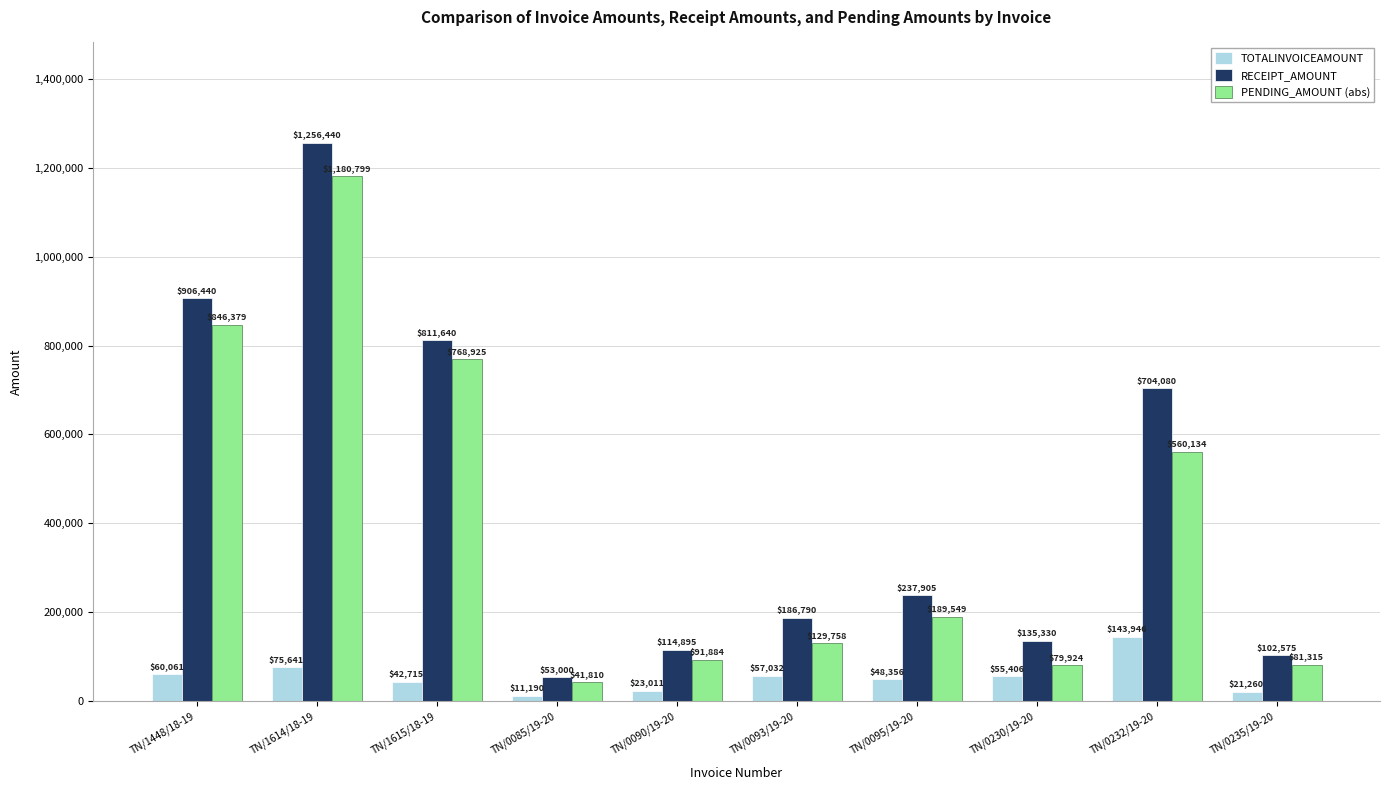

What value does the RECEIPT_AMOUNT series have at TN/1448/18-19?

906440